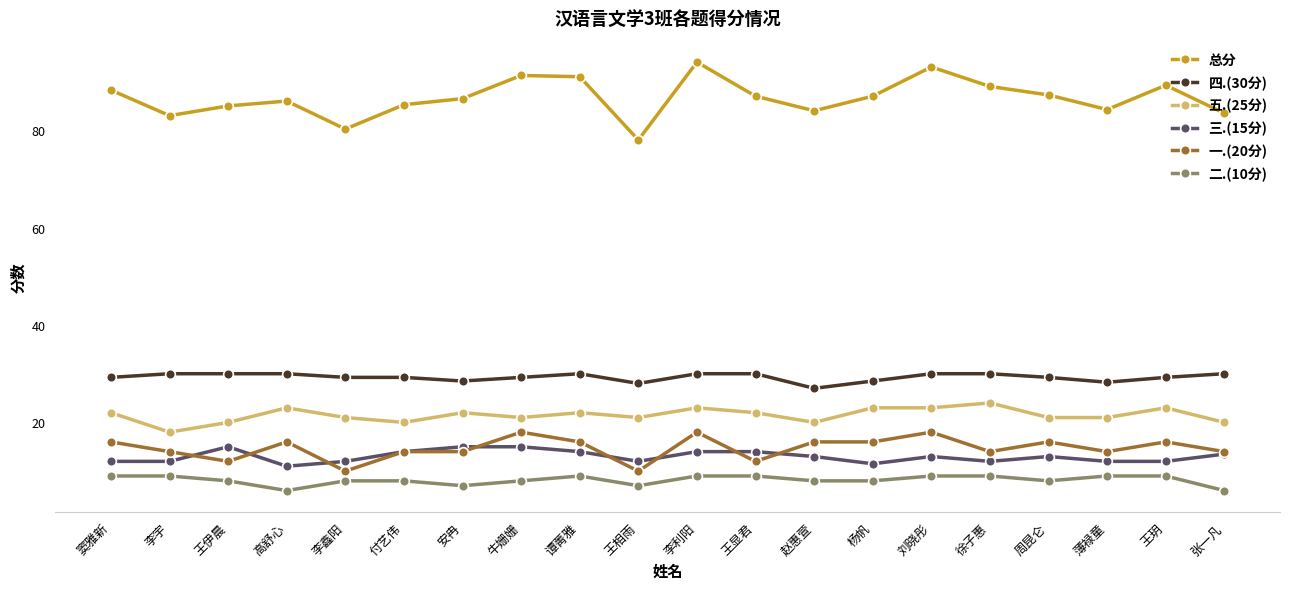

What is the maximum value for 一.(20分)?

18.0